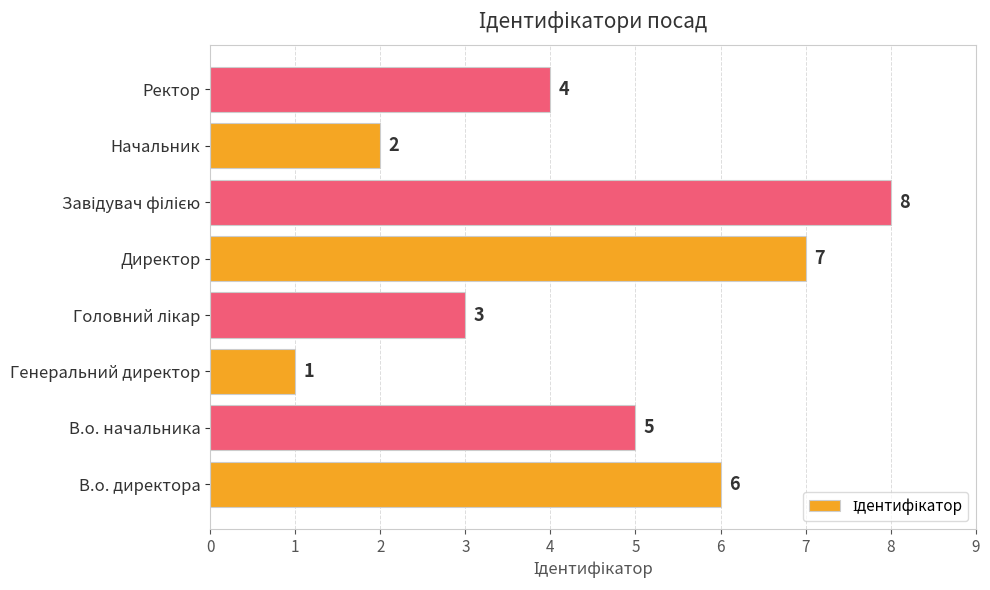

What is the sum of all values?

36